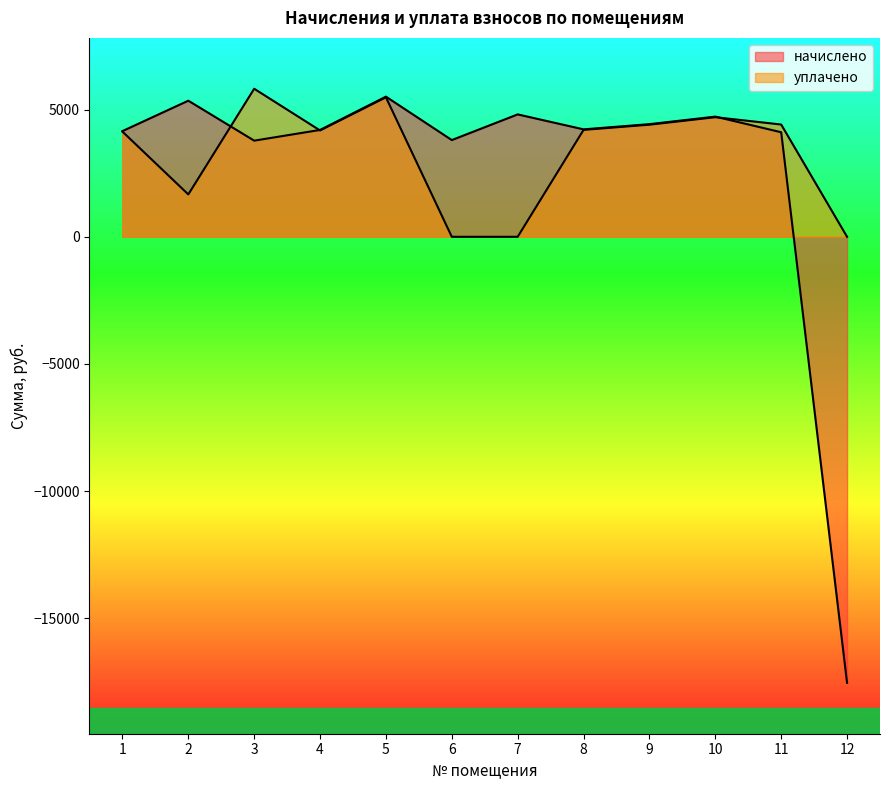

How many times do начислено and уплачено cross each other?

3